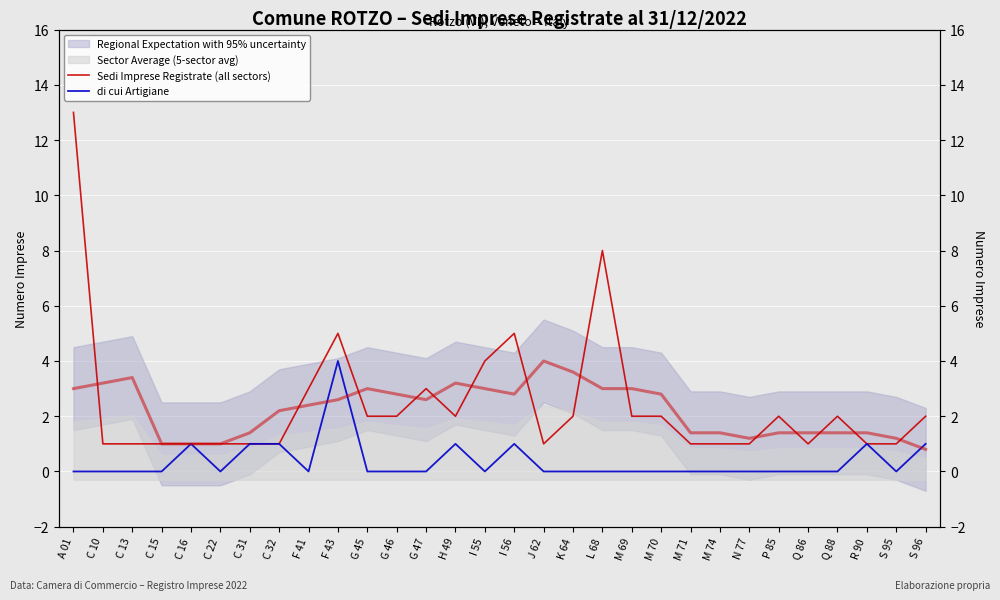

True or false: di cui Artigiane has a value of 0 at F 41.

True